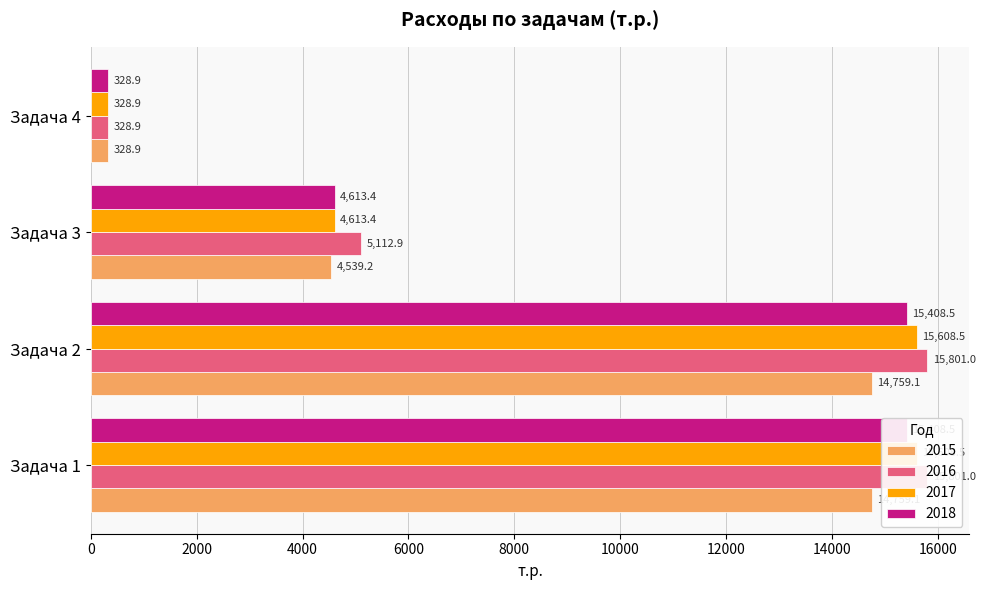

What is the spread (max minus min) of values at Задача 3?

573.7